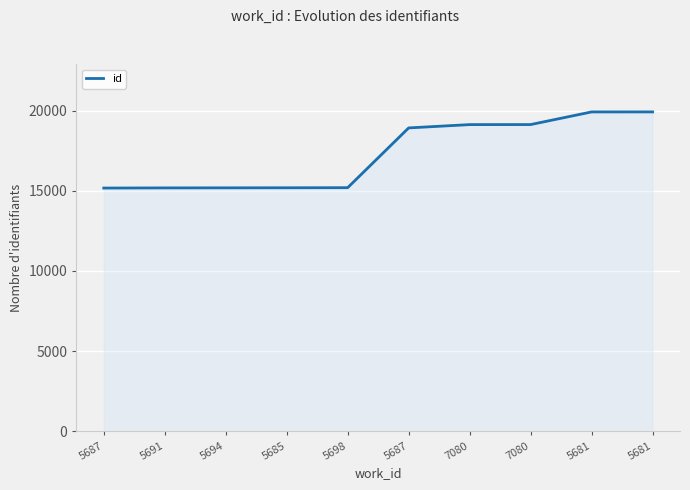

What is the label of the 5th point from the left?

5698